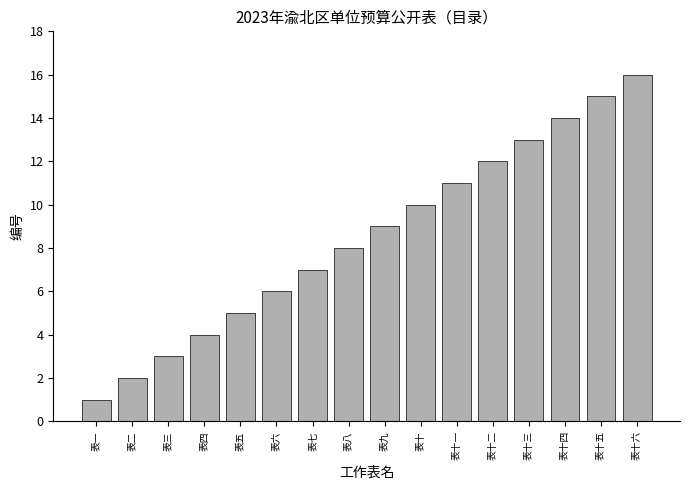

Are the bars horizontal?

No